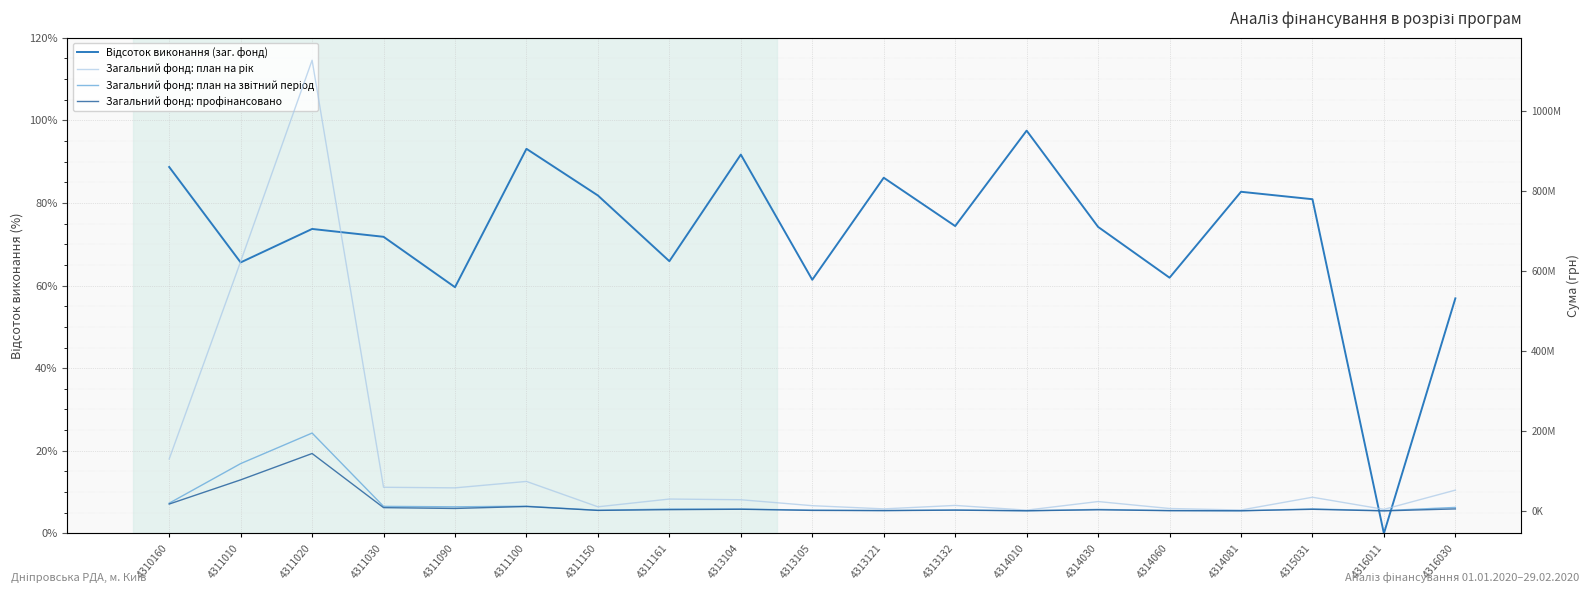

At 4313104, list the series in order from largest to smallest.

Загальний фонд: план на рік, Загальний фонд: план на звітний період, Загальний фонд: профінансовано, Відсоток виконання (заг. фонд)